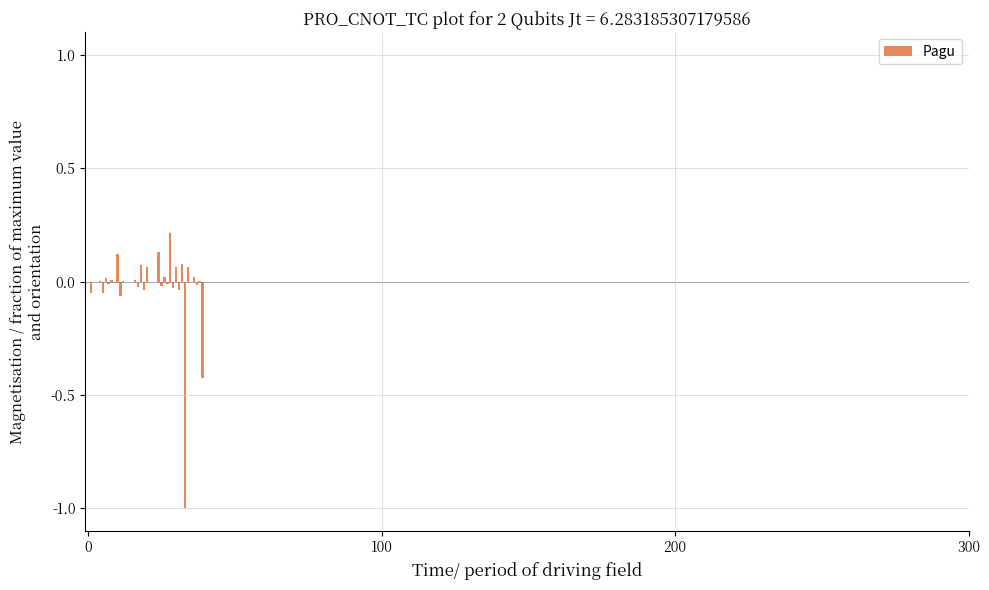

What is the sum of all values?

-0.9